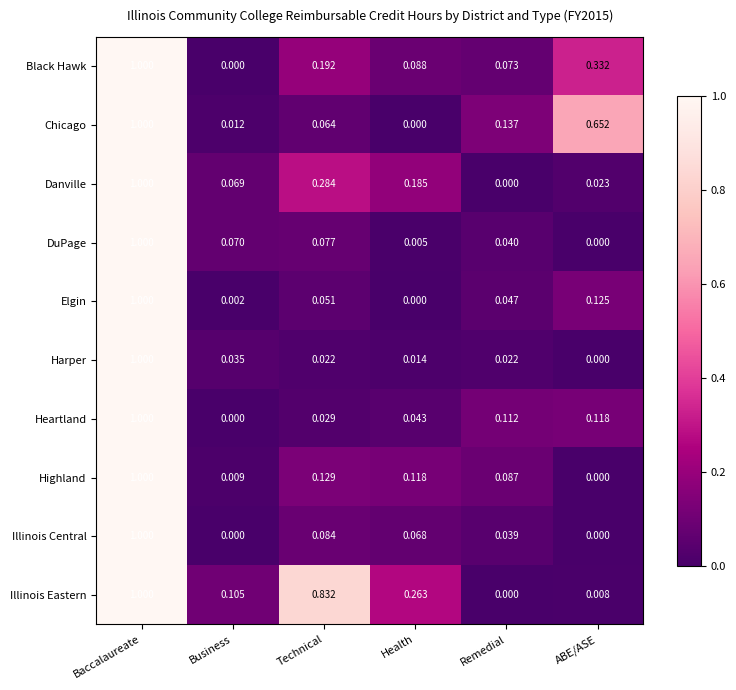

At how many categories does at least one series exceed 0?

6